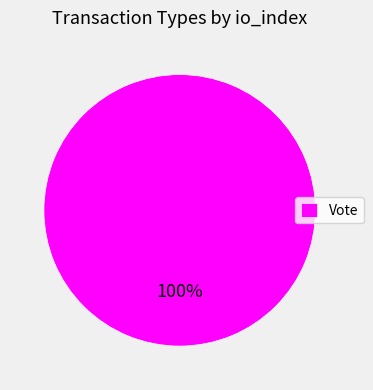

To the nearest percent, what portion does Vote represent?

100%